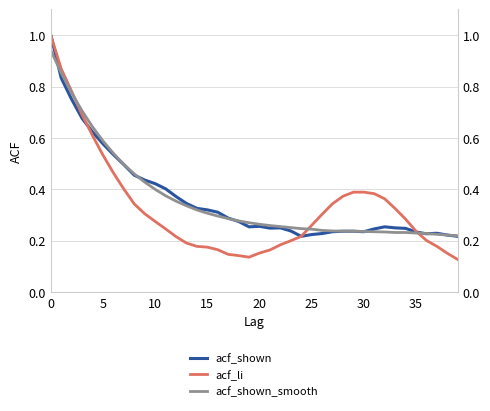

Which series has the widest spread of values?

acf_li